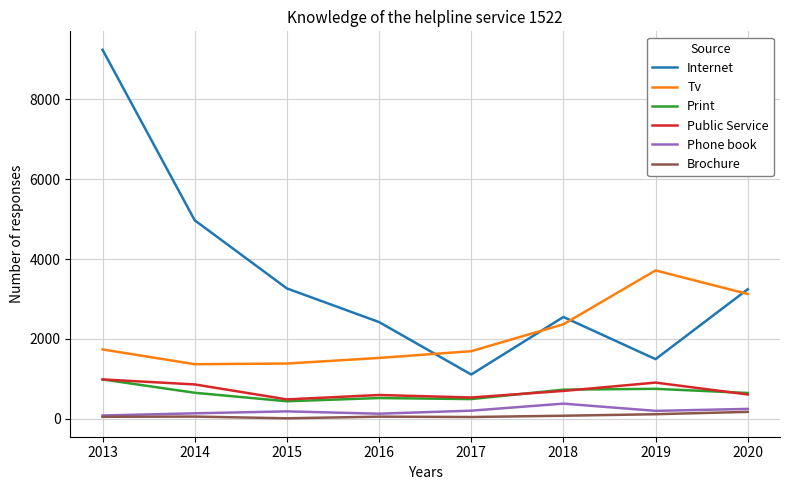

How many interior local valleys does the Tv series have?

1